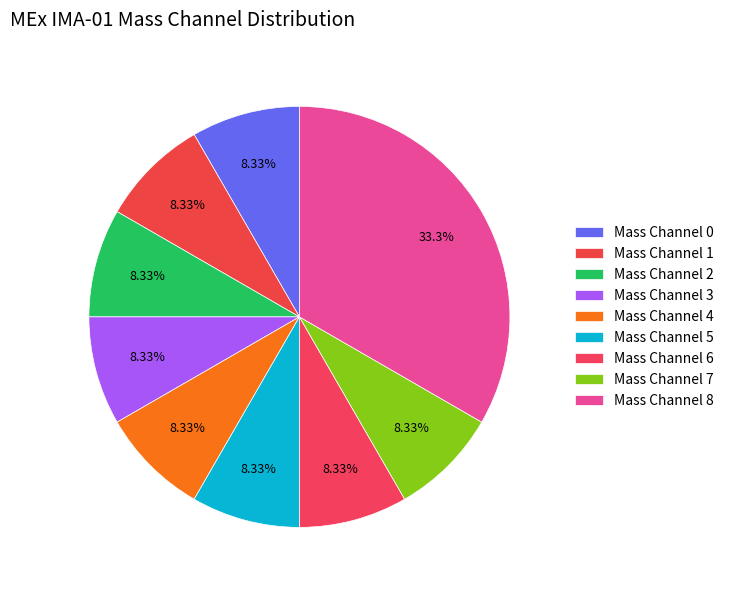

How many slices are in this pie chart?

9